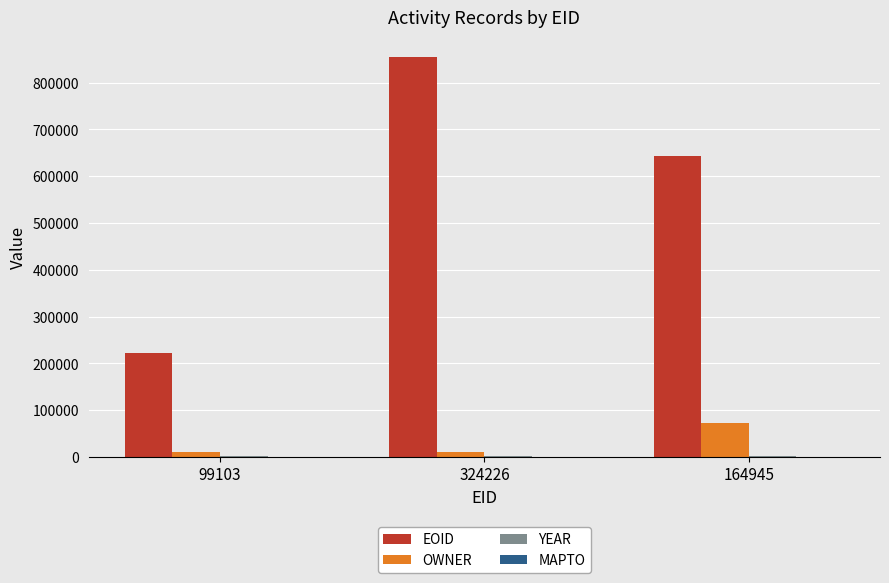

Count the number of data series in this chart.

3